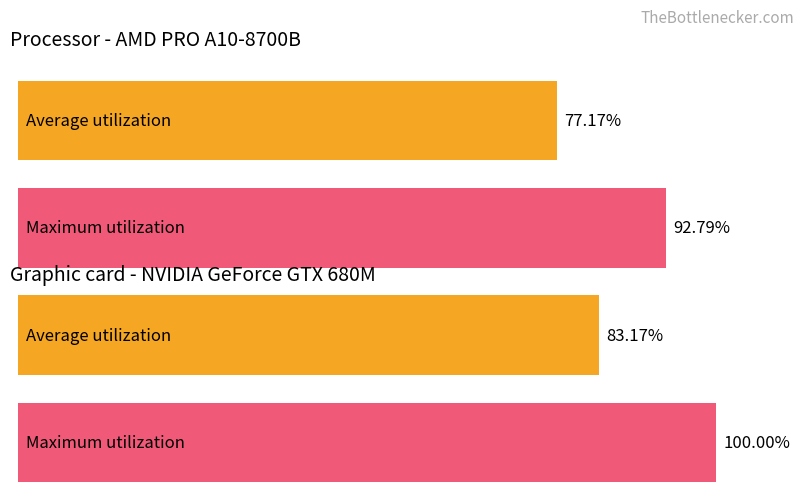

True or false: Average utilization has a value of 42 at 11 (b) Political Party Committees.

False